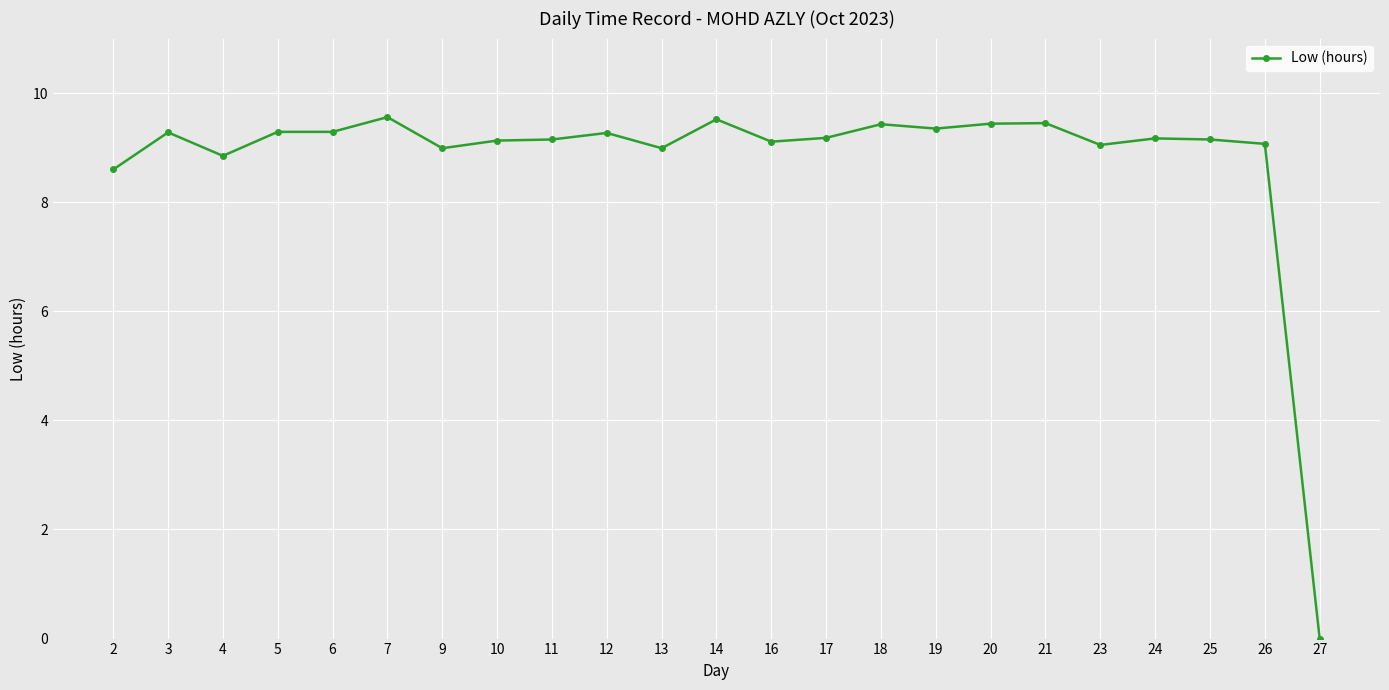

Which category has the lowest value across all series?

27